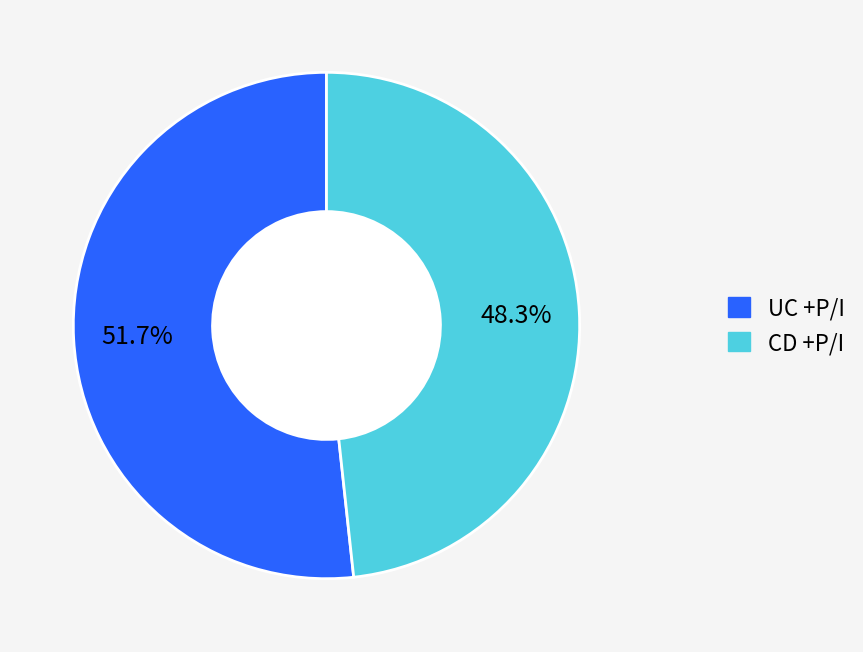

Does any single category account for the majority?

Yes